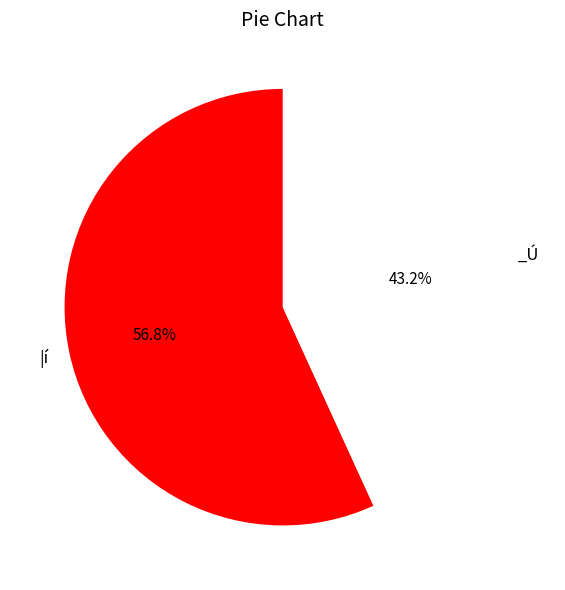

Is there a majority slice in this chart?

Yes